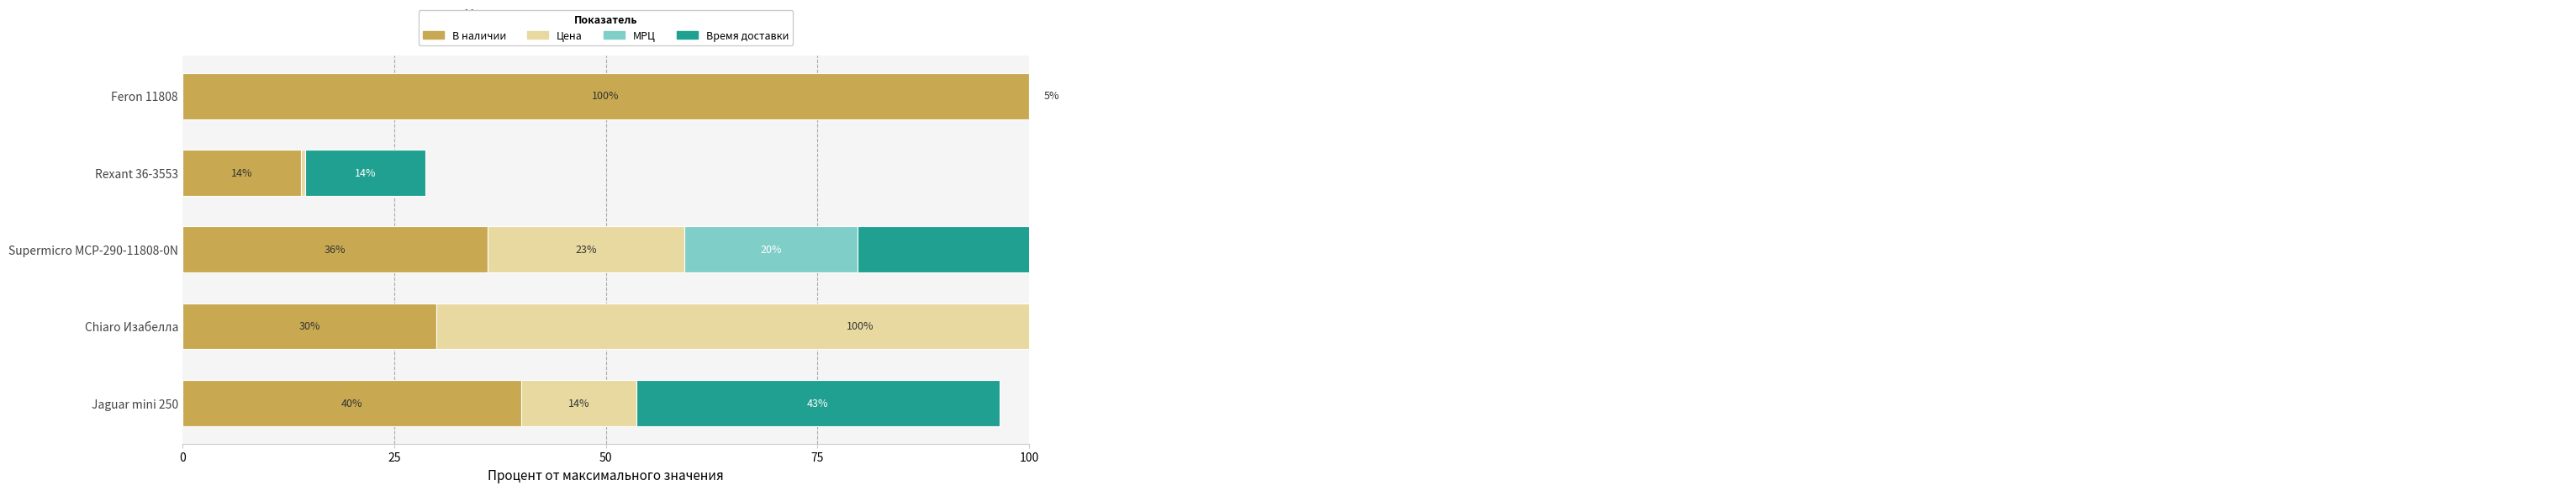

Does the chart contain any negative values?

No